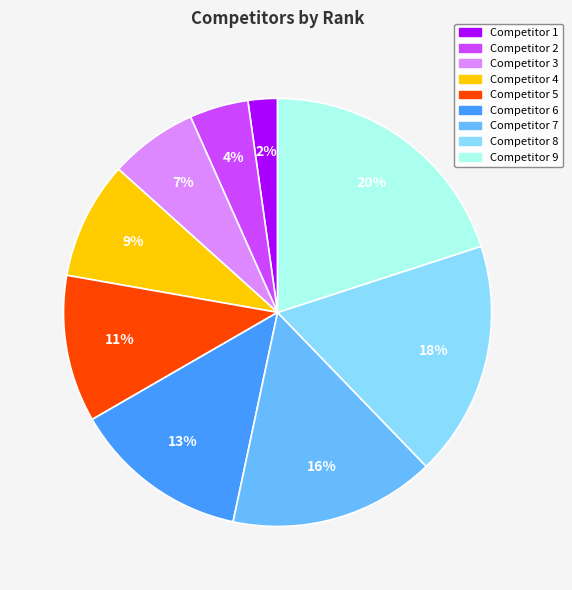

How many slices are in this pie chart?

9